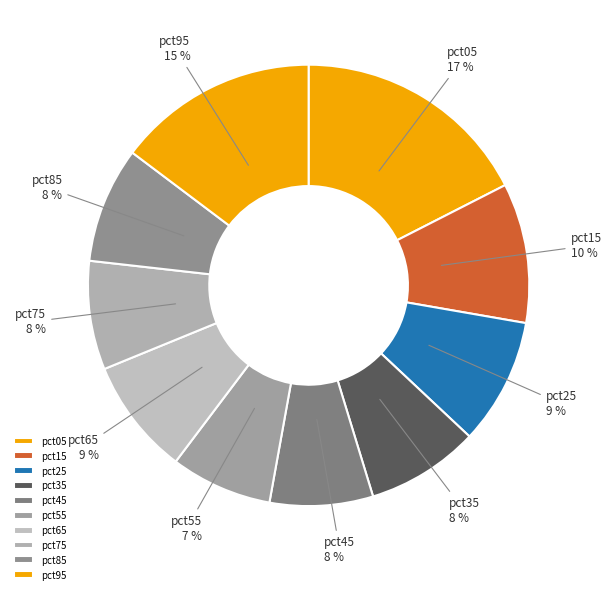

True or false: pct65 accounts for 9% of the total.

True